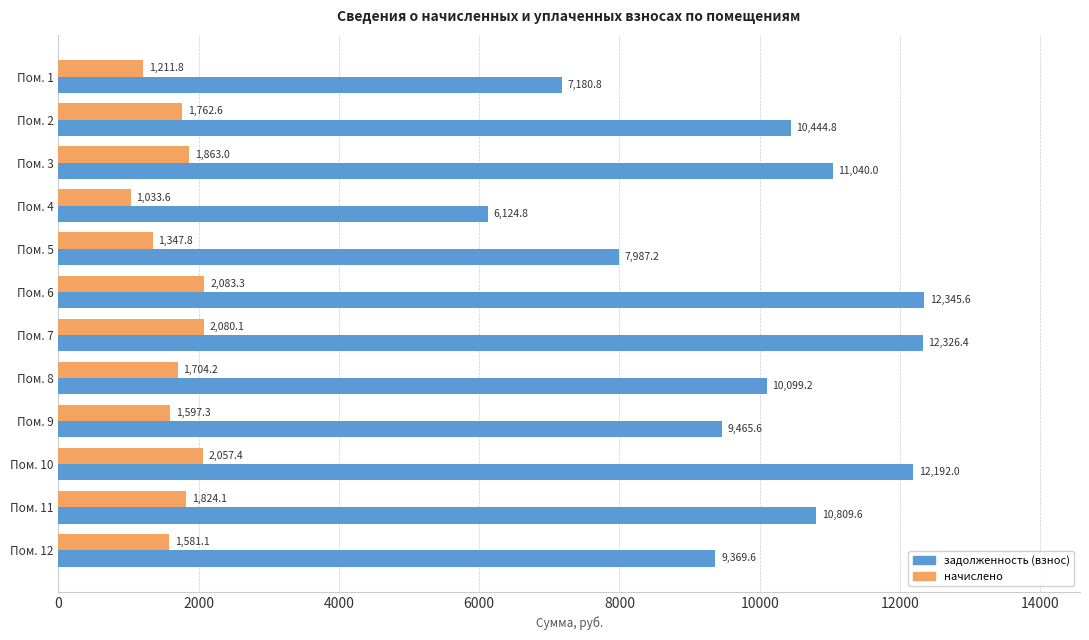

Which category has the highest value in the начислено series?

Пом. 6